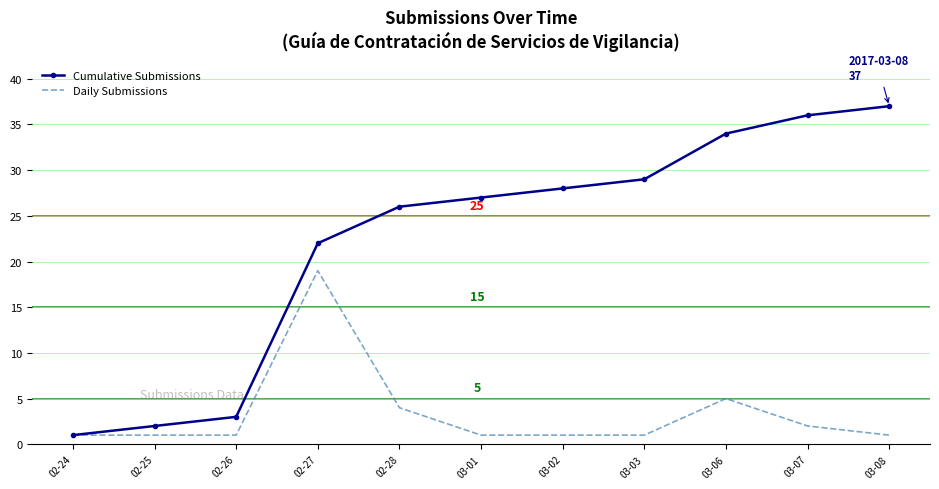

The value of Cumulative Submissions at 03-06 is 34. True or false?

True